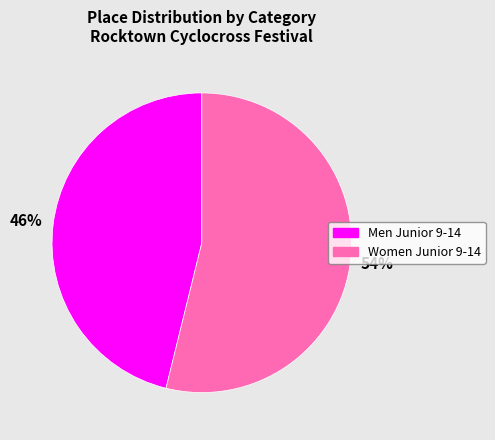

Which has a higher value, Women Junior 9-14 or Men Junior 9-14?

Women Junior 9-14